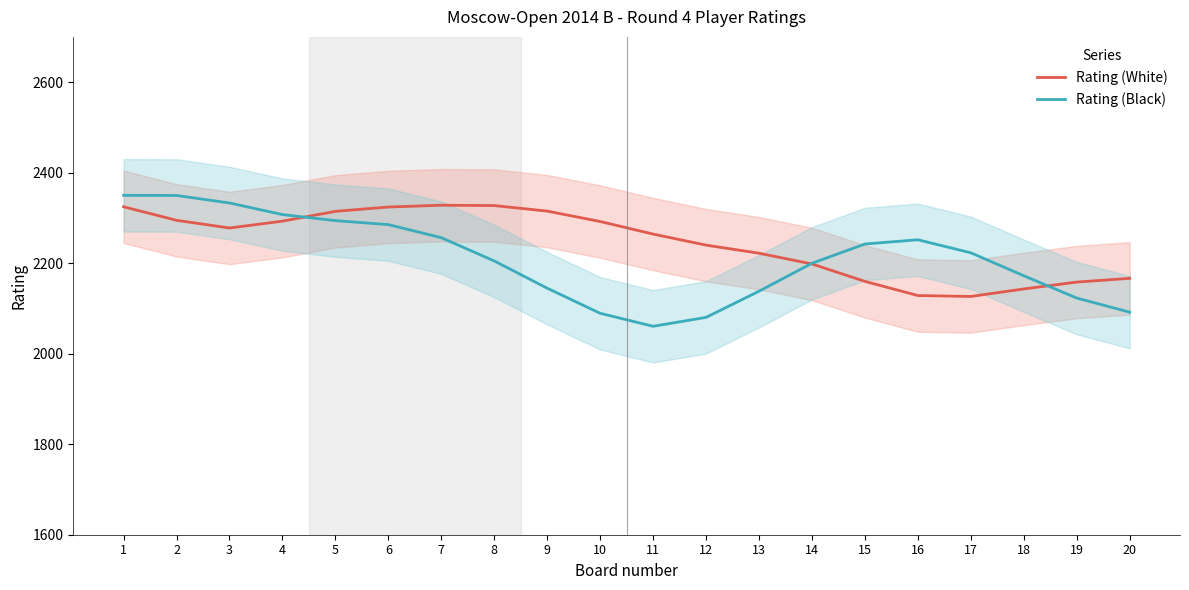

Reading left to right, what are all the values shown in this chart?

Rating (White): 2324.7	2294.7	2277.7	2292.9	2314.5	2324.1	2328.1	2327.3	2315.0	2292.1	2264.3	2239.9	2222.0	2198.2	2159.8	2128.5	2126.5	2143.0	2158.2	2166.5
Rating (Black): 2349.9	2349.6	2333.0	2307.4	2294.0	2285.2	2256.3	2204.9	2144.7	2089.3	2060.5	2080.2	2138.0	2199.8	2242.4	2251.7	2222.9	2172.2	2122.9	2091.8